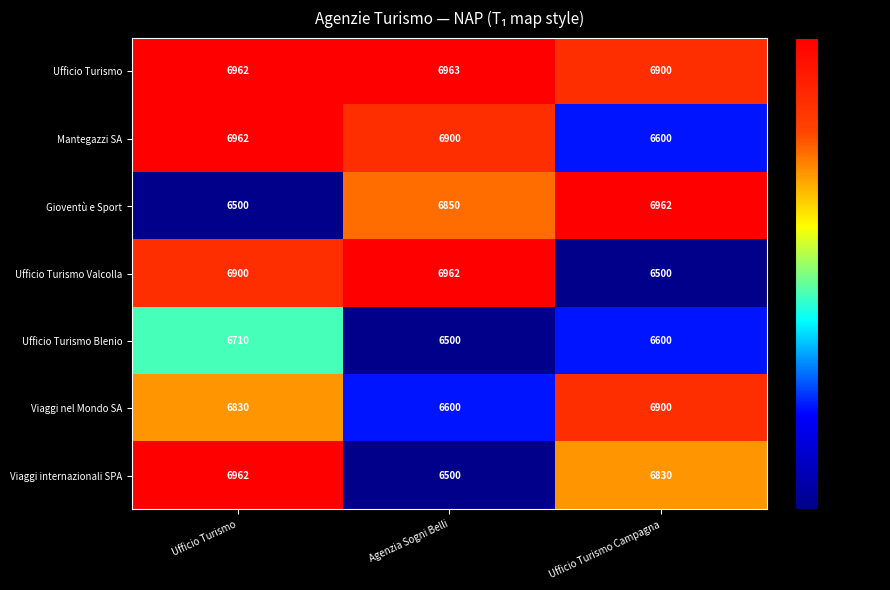

What is the maximum value shown in the chart?

6963